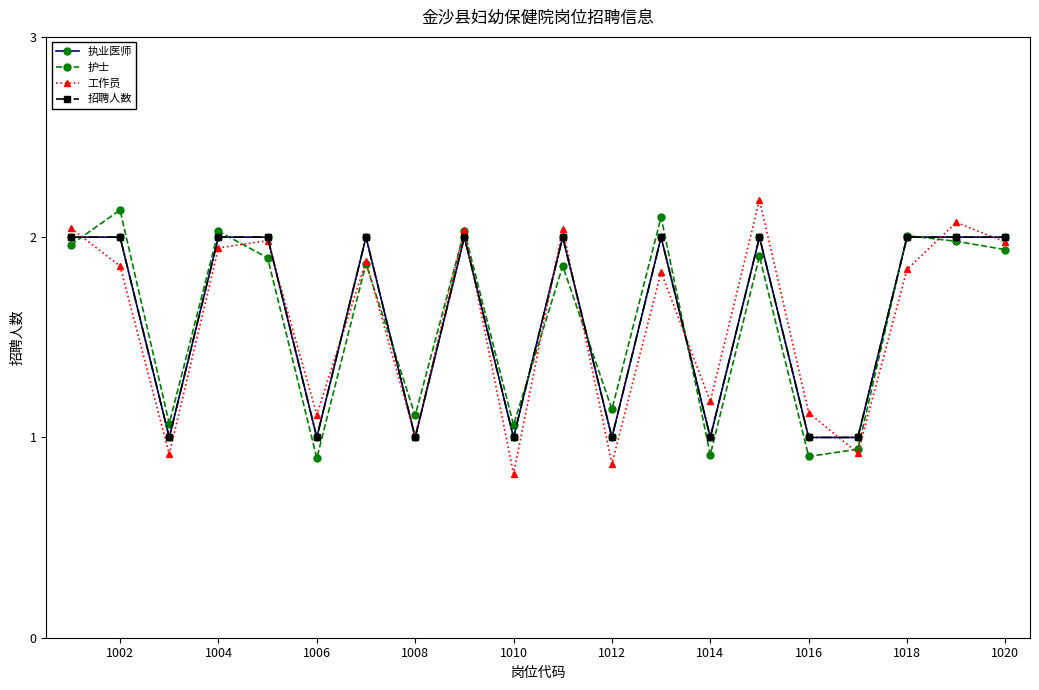

Does the chart have visible grid lines?

No